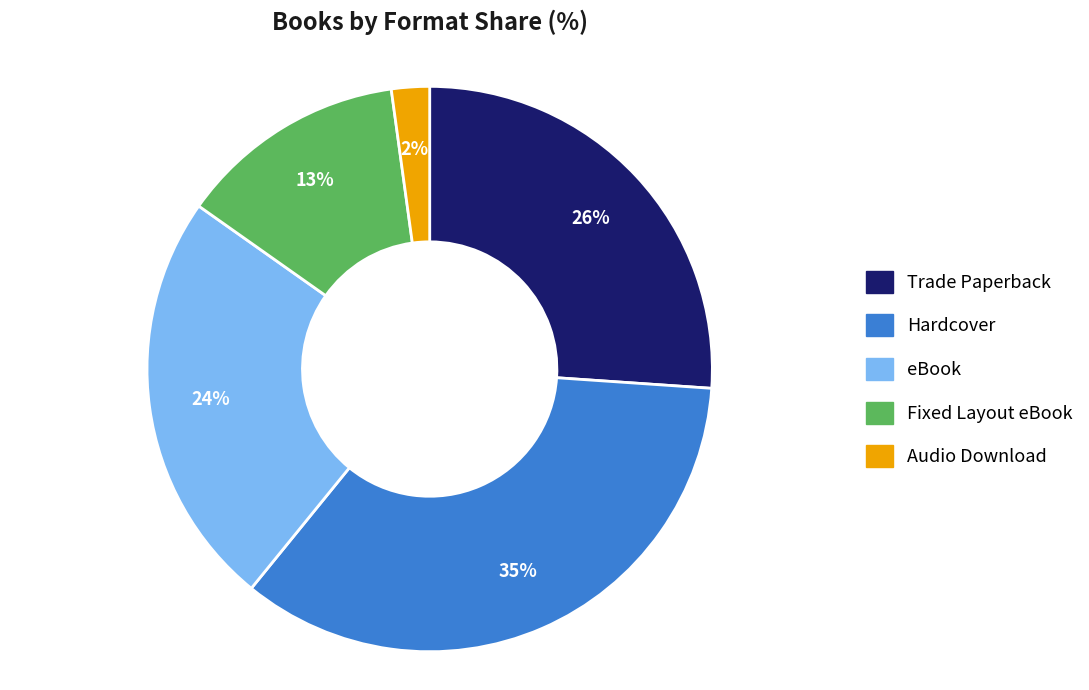

Is the sum of eBook and Fixed Layout eBook greater than half?

No